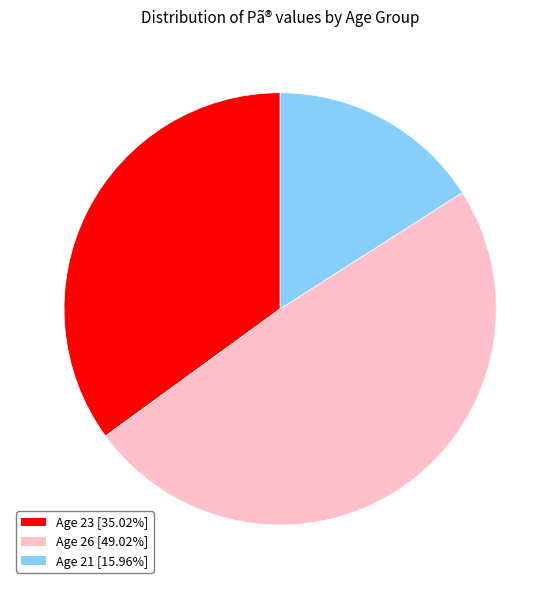

What is the ratio of the value at Age 26 [49.02%] to the value at Age 23 [35.02%]?

1.4